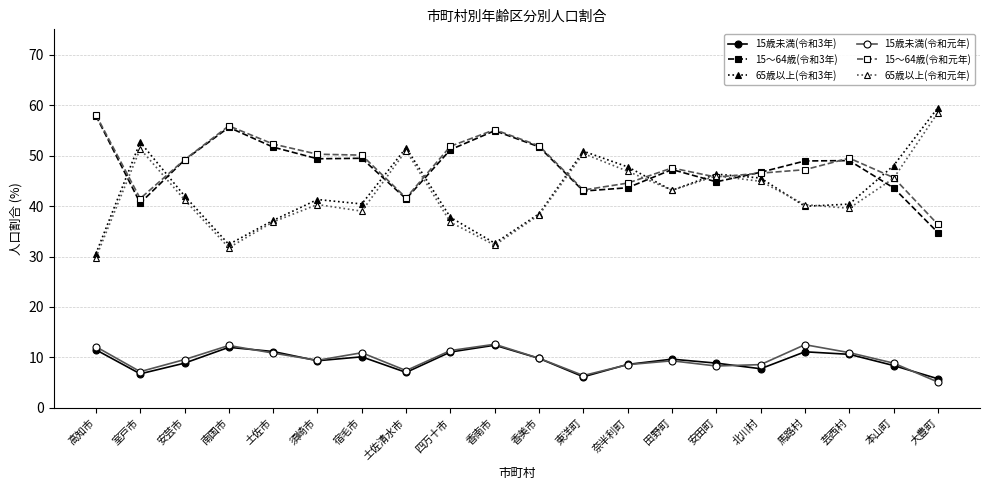

At how many categories does at least one series exceed 23?

20